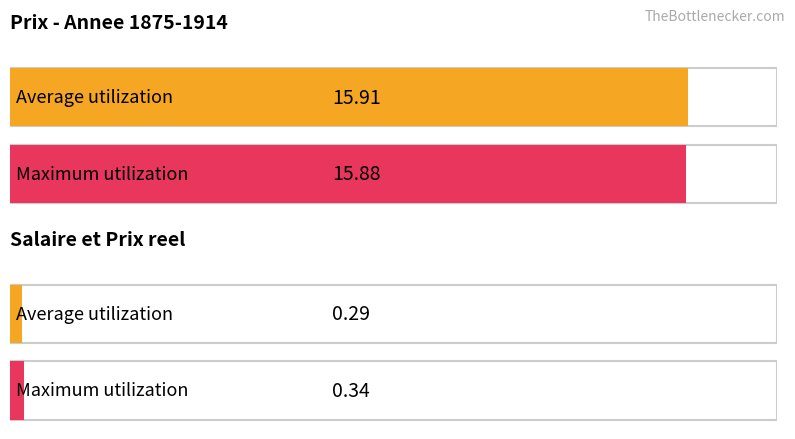

How many values in the Average utilization series exceed 15?

1